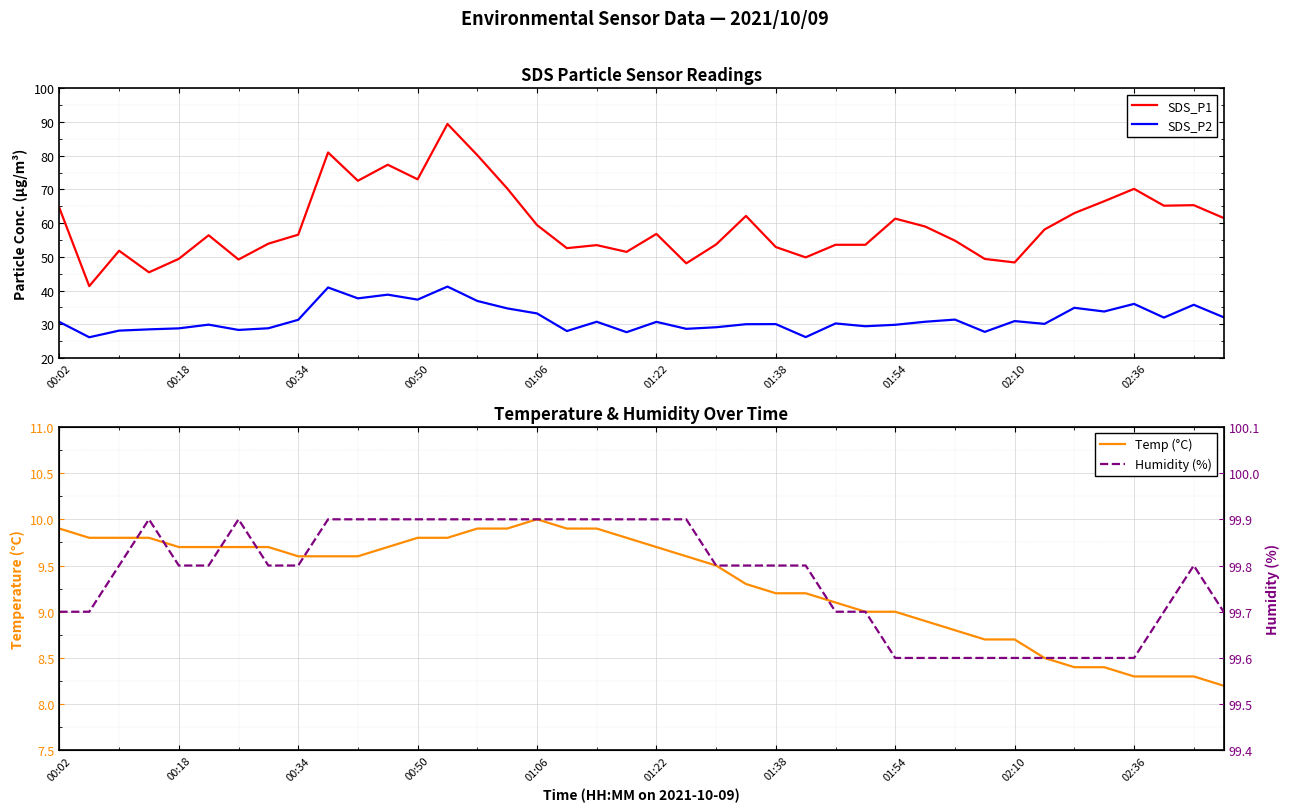

Rank the series by their maximum value, from highest to lowest.

Humidity (%), SDS_P1, SDS_P2, Temp (°C)